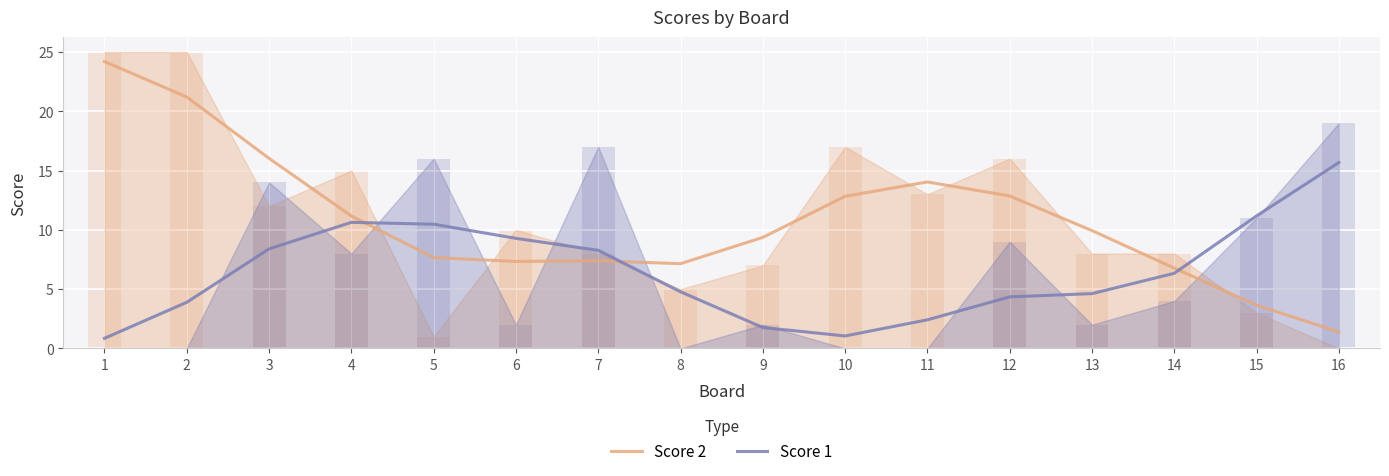

At how many categories does at least one series exceed 11?

9